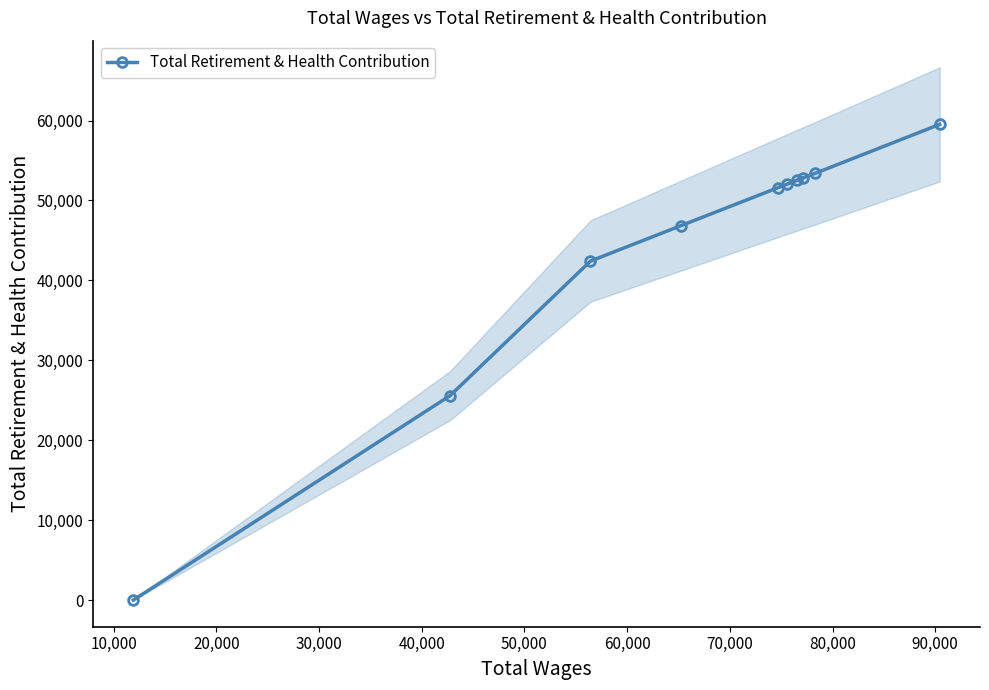

What is the difference between the maximum and minimum values?

59520